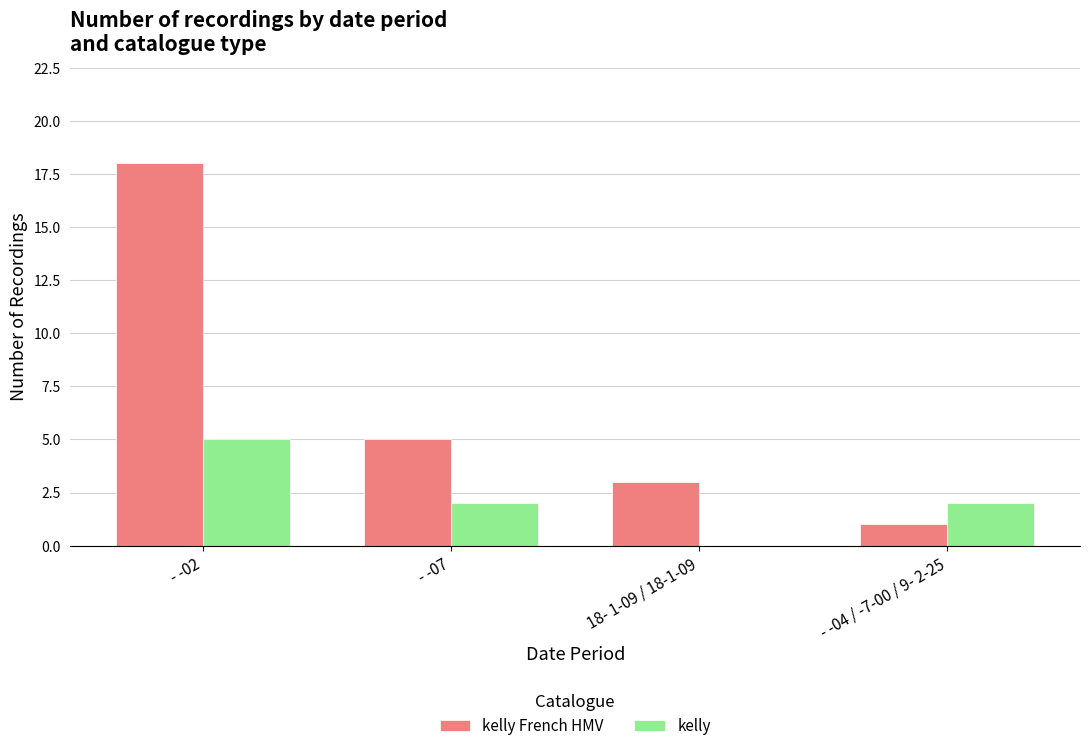

Is the value of kelly at 18- 1-09 / 18-1-09 greater than the value of kelly French HMV at - -07?

No